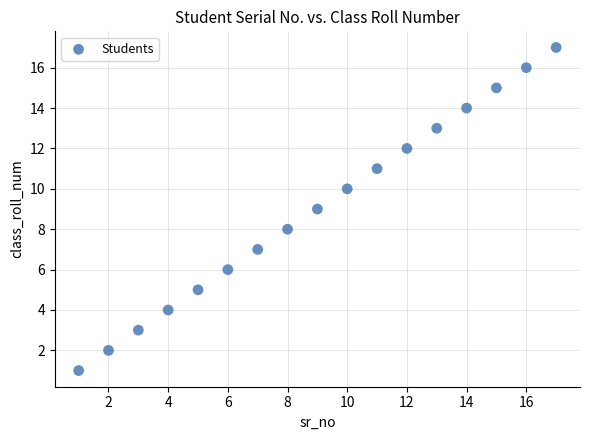

What is the range of X values (max minus min)?

16